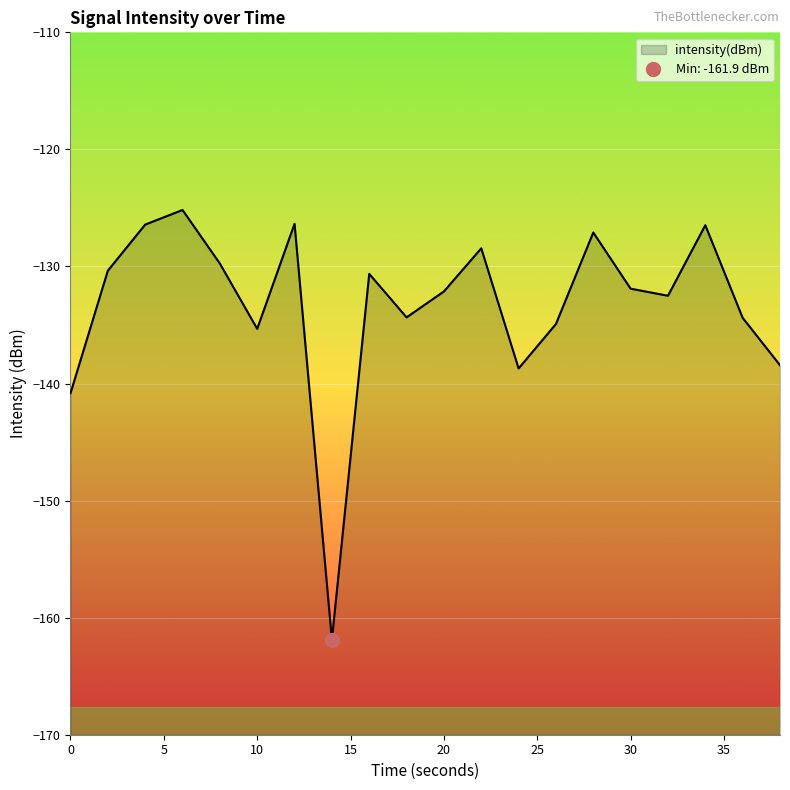

Where does the data first go above -131?

2